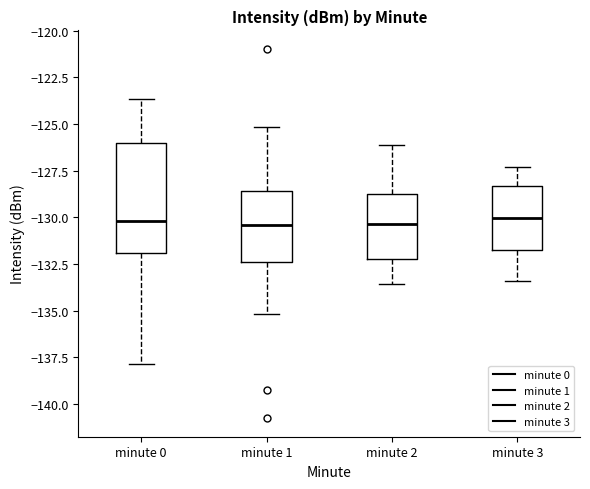

Which box is the tallest, from its lower edge to its upper edge?

minute 0